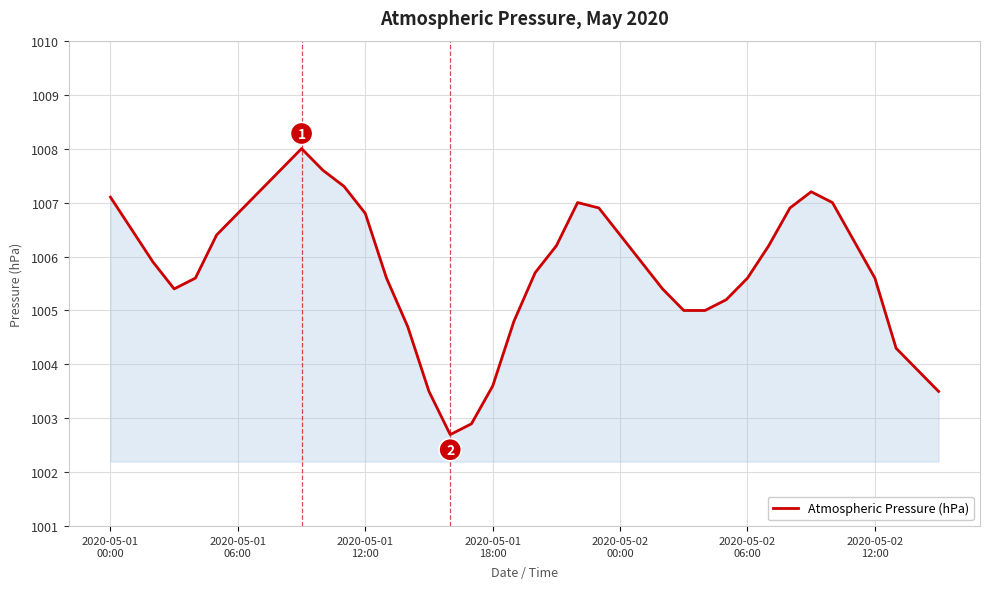

What is the difference between the maximum and minimum values?

5.3